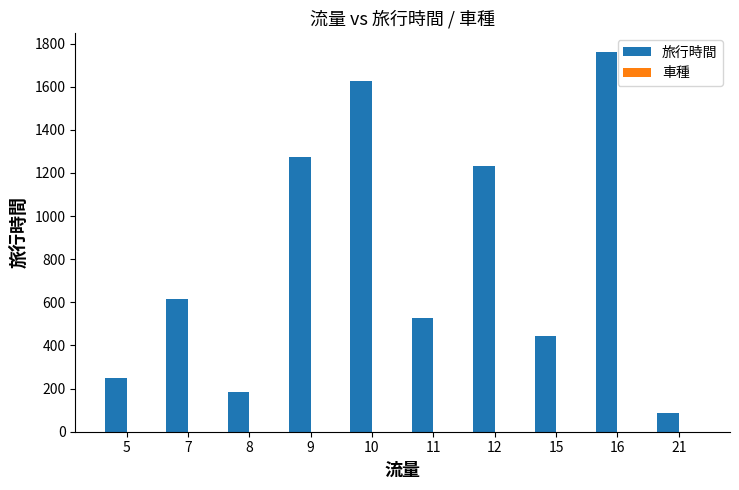

Are the bars horizontal?

No